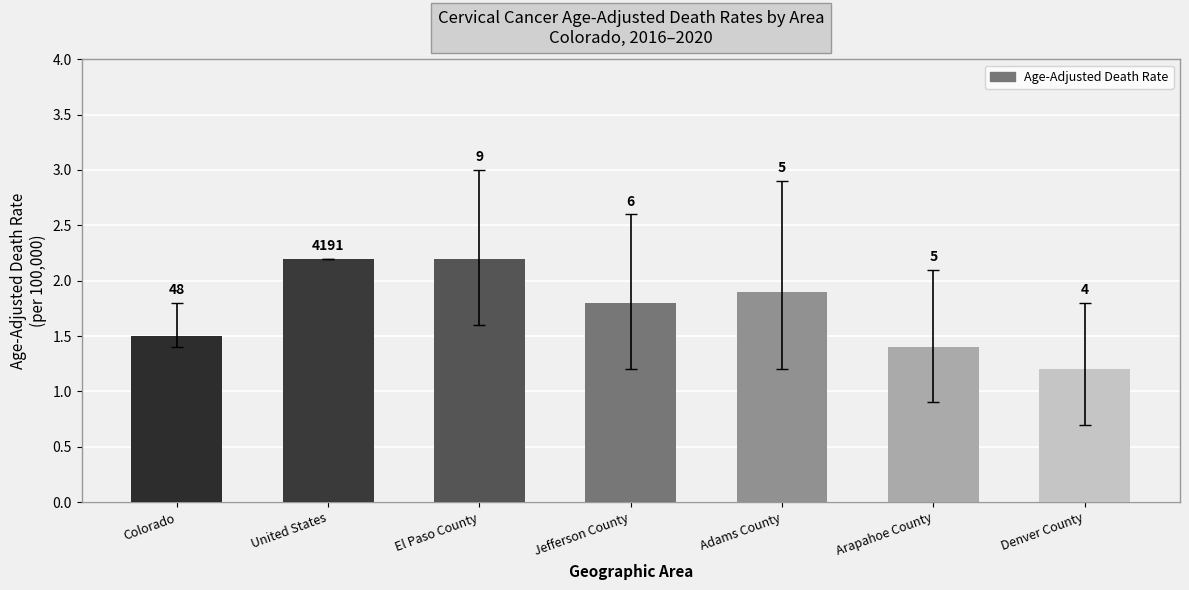

List the labels in order of value, smallest first.

Denver County, Arapahoe County, Colorado, Jefferson County, Adams County, United States, El Paso County